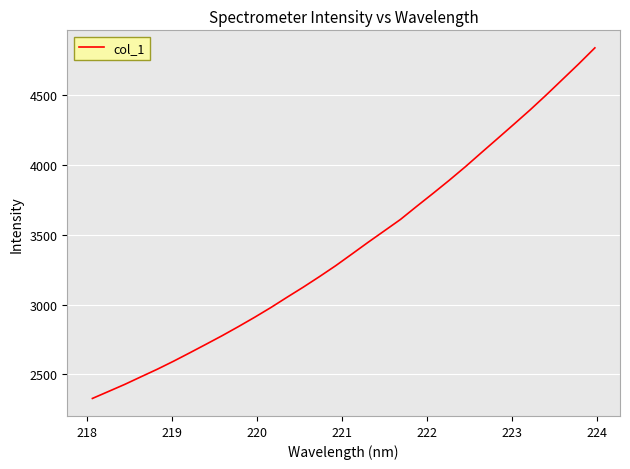

What is the greatest value displayed?

4834.4